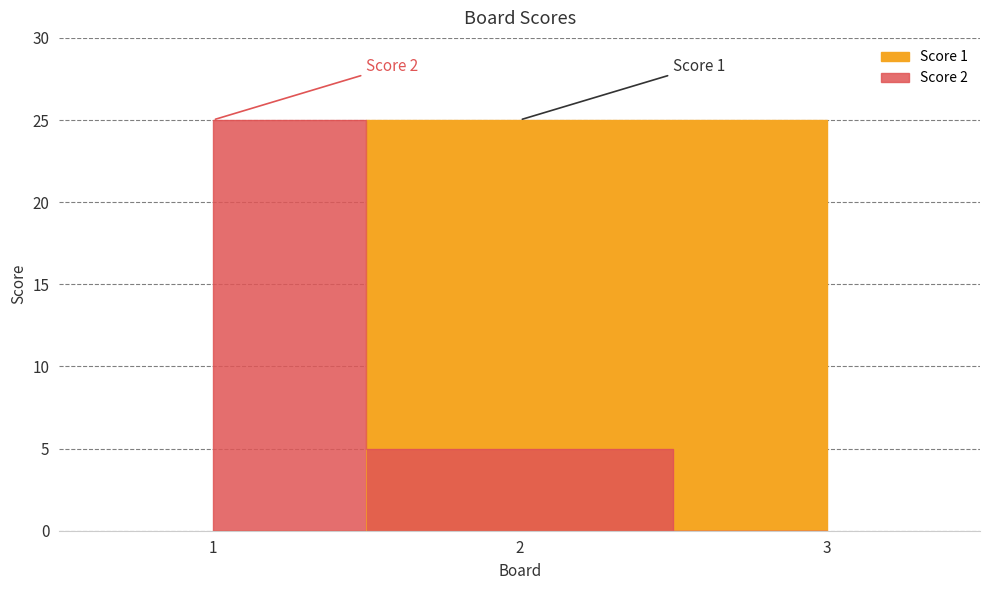

Rank the series at 1 from lowest to highest value.

Score 1, Score 2